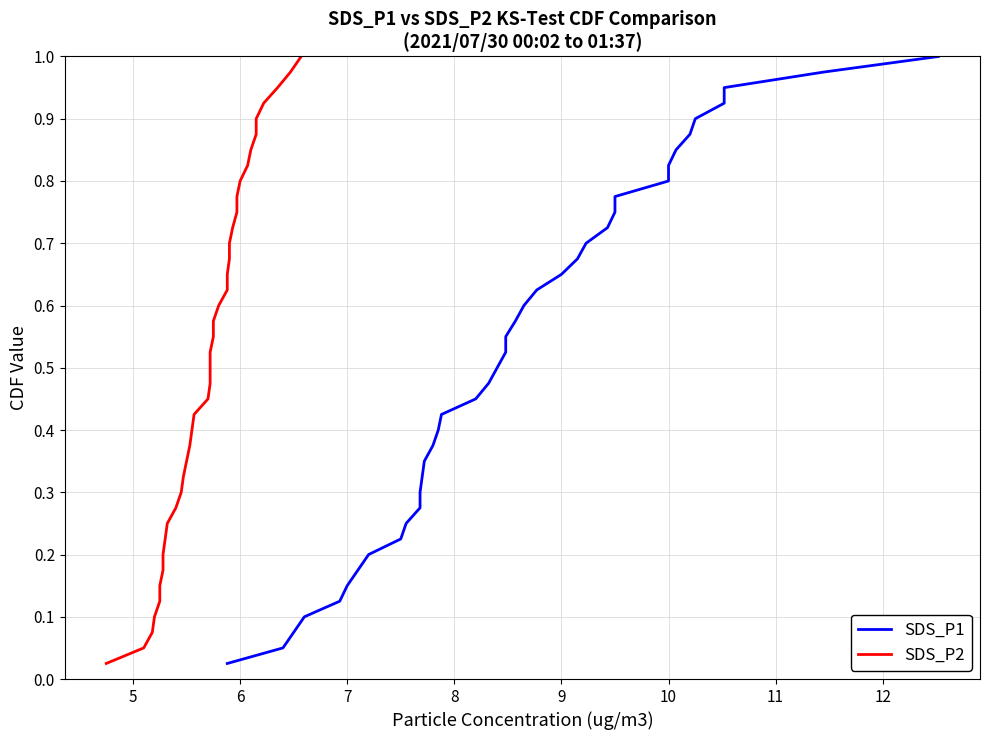

What are all the series names shown in the legend?

SDS_P1, SDS_P2